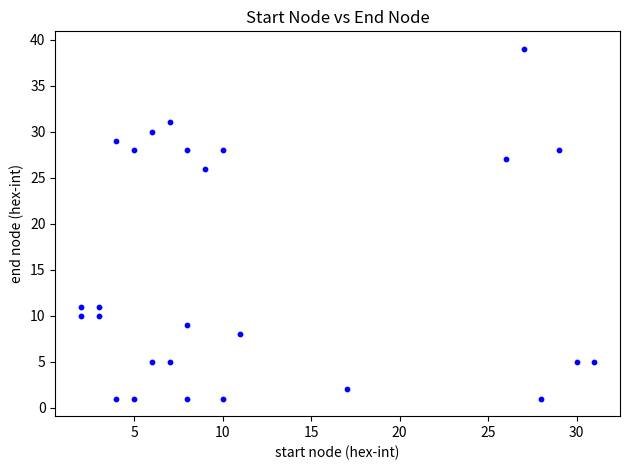

What is the range of Y values (max minus min)?

38